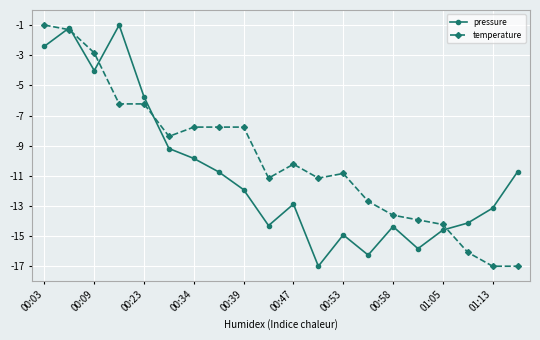

Does the chart have visible grid lines?

Yes